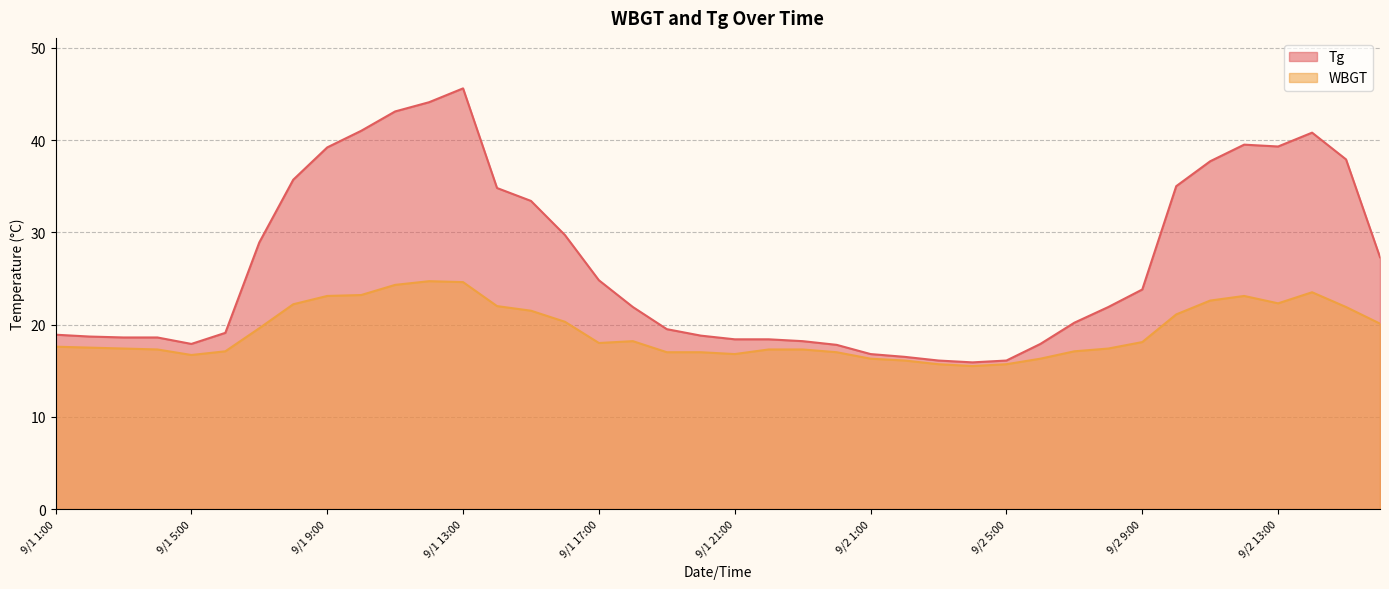

True or false: Tg and WBGT intersect in this chart.

False